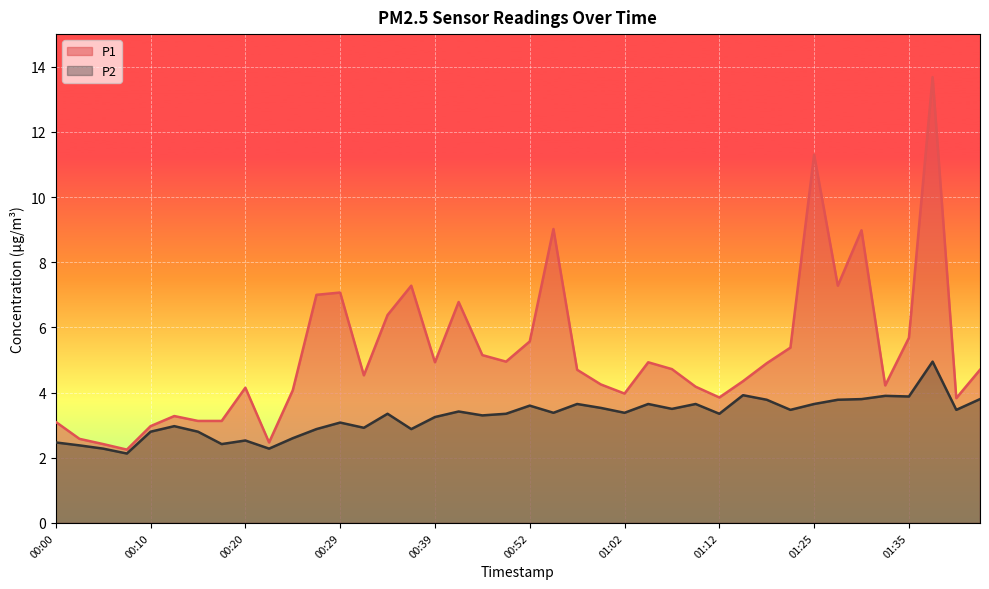

What is the difference between the second highest and minimum values in the P2 series?

1.8